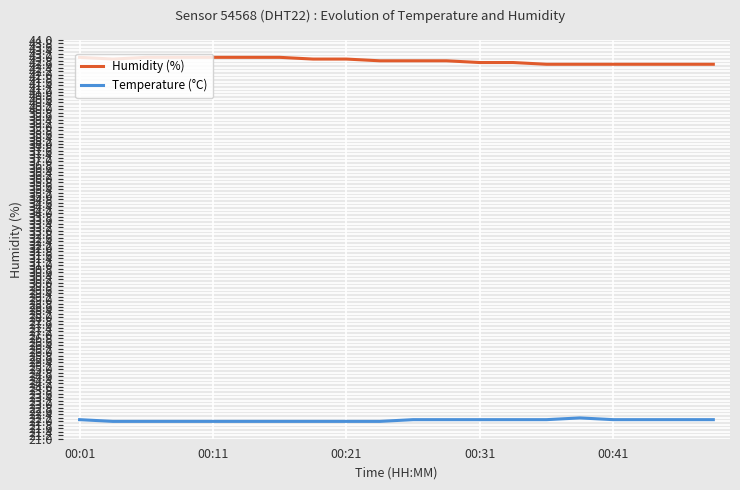

What is the minimum value shown in the chart?

22.0